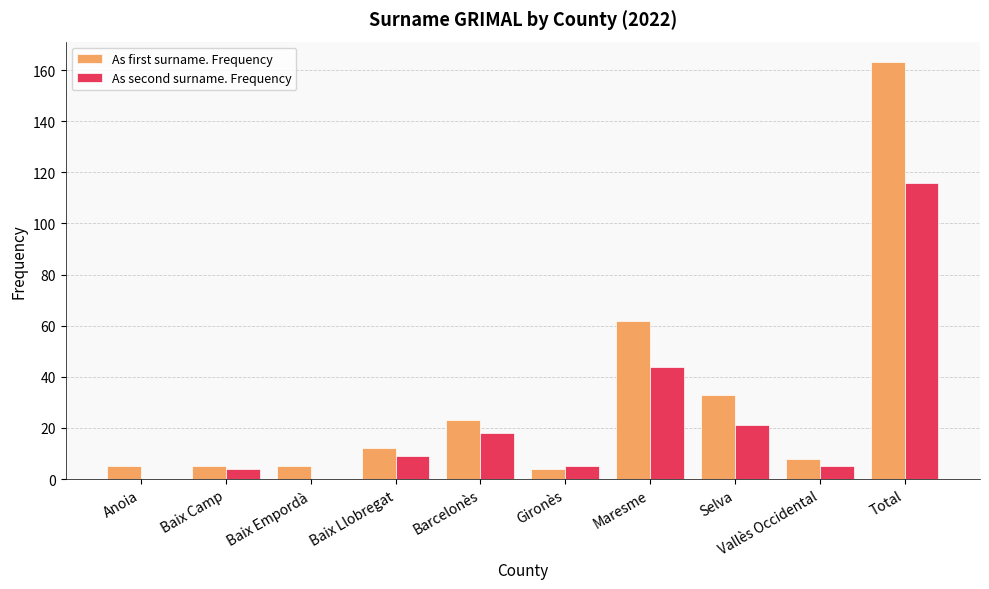

Are the bars horizontal?

No